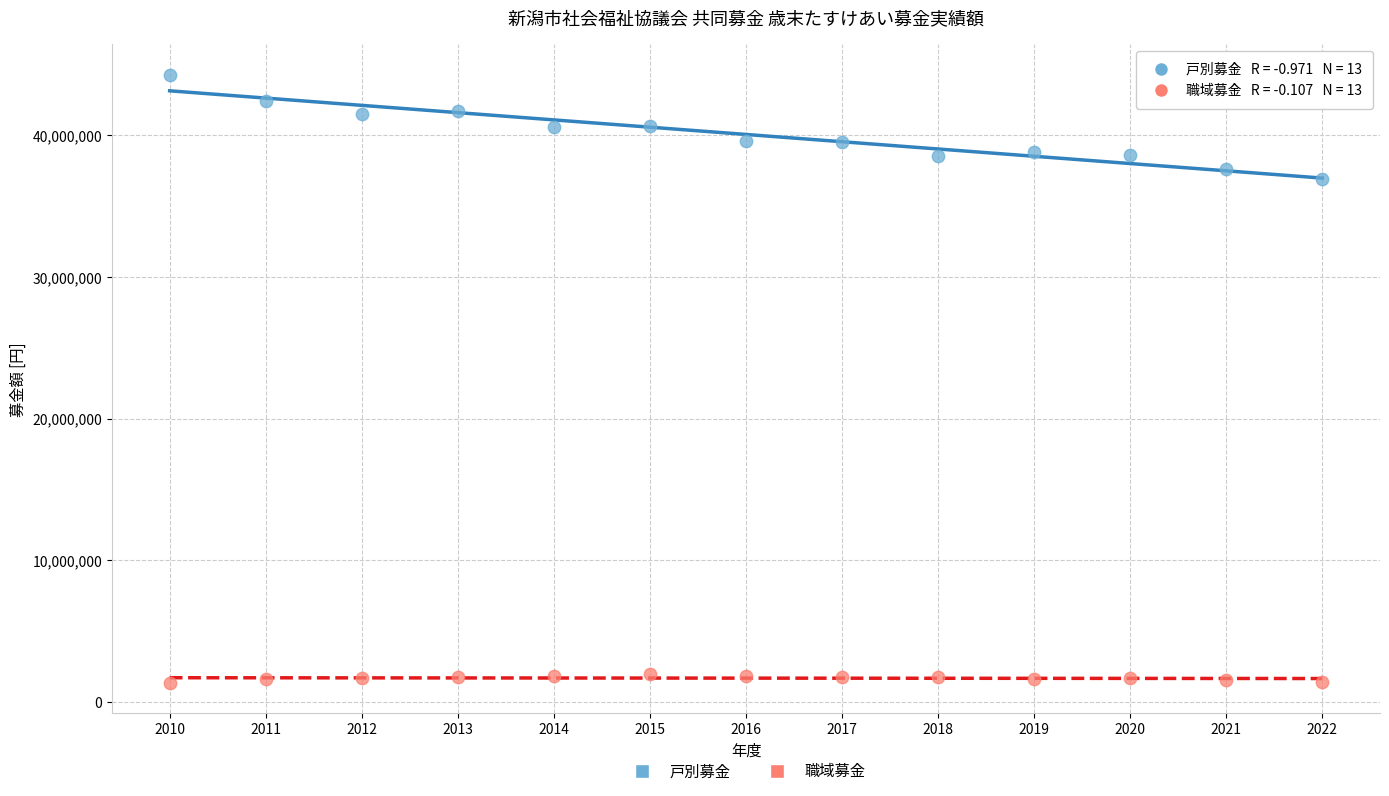

Across all series, what Y value is closest to 22815590?

36938907